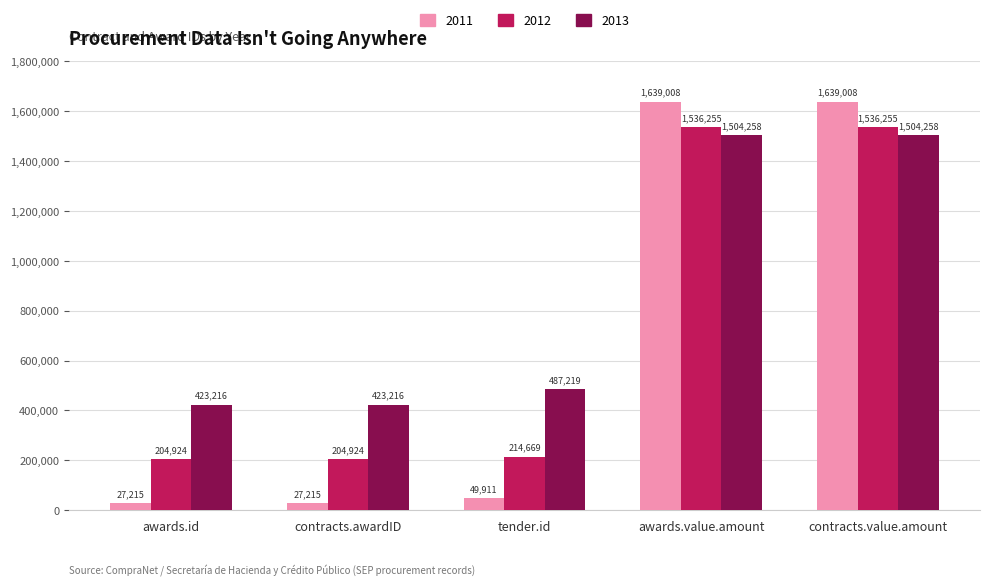

Reading left to right, extract all data points from this chart.

2011: awards.id=27215	contracts.awardID=27215	tender.id=49911	awards.value.amount=1639008	contracts.value.amount=1639008
2012: awards.id=204924	contracts.awardID=204924	tender.id=214669	awards.value.amount=1536255	contracts.value.amount=1536255
2013: awards.id=423216	contracts.awardID=423216	tender.id=487219	awards.value.amount=1504258	contracts.value.amount=1504258